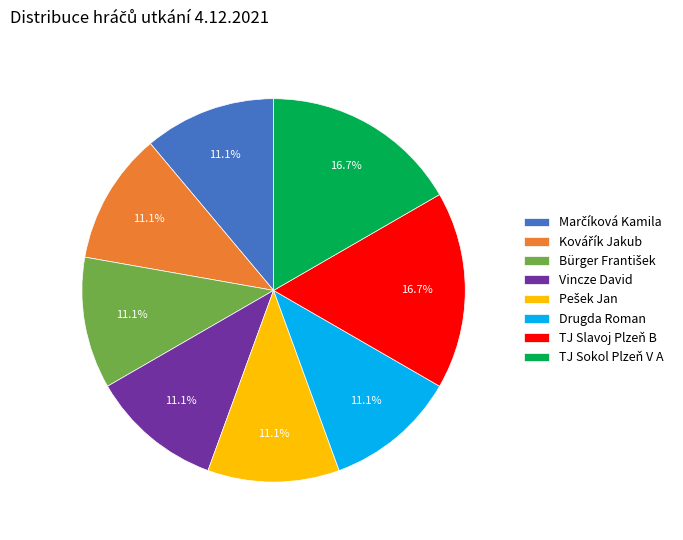

Is there a majority slice in this chart?

No